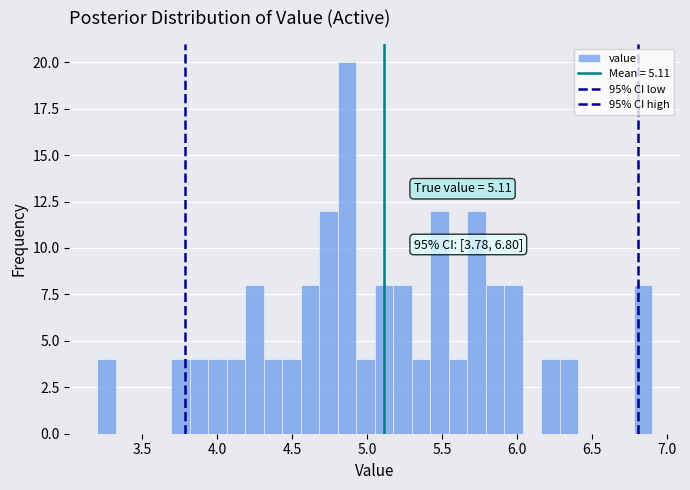

Read against the x-axis, roughly where is the centre of the tallest bar?

4.85